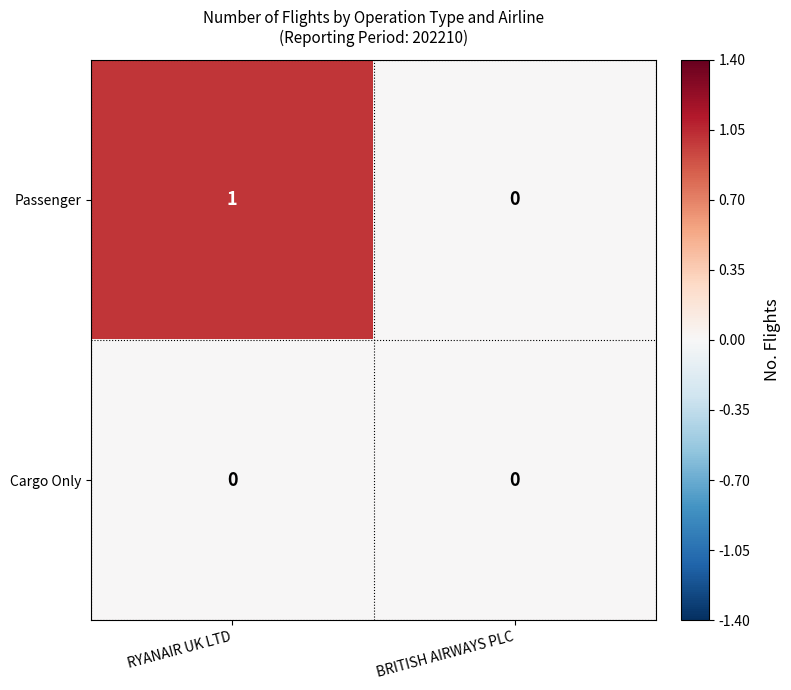

List the series in order of their overall mean, lowest first.

Cargo Only, Passenger